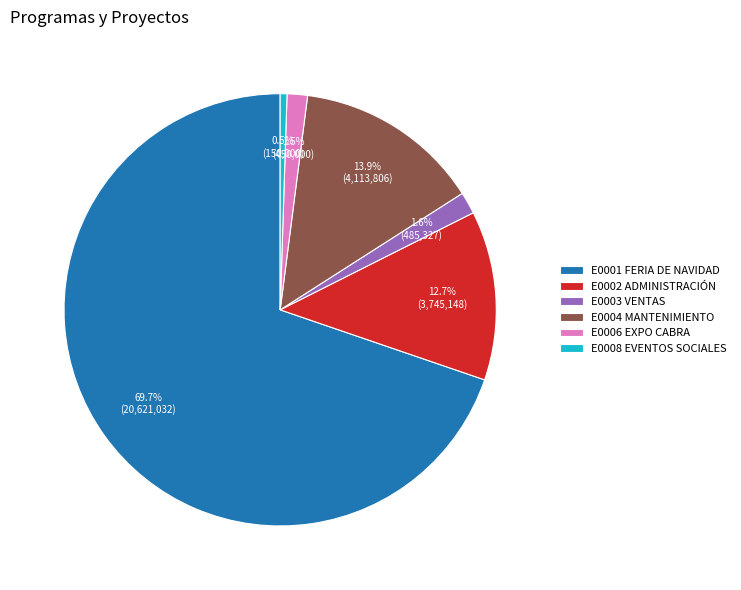

Count the number of slices in the pie.

6